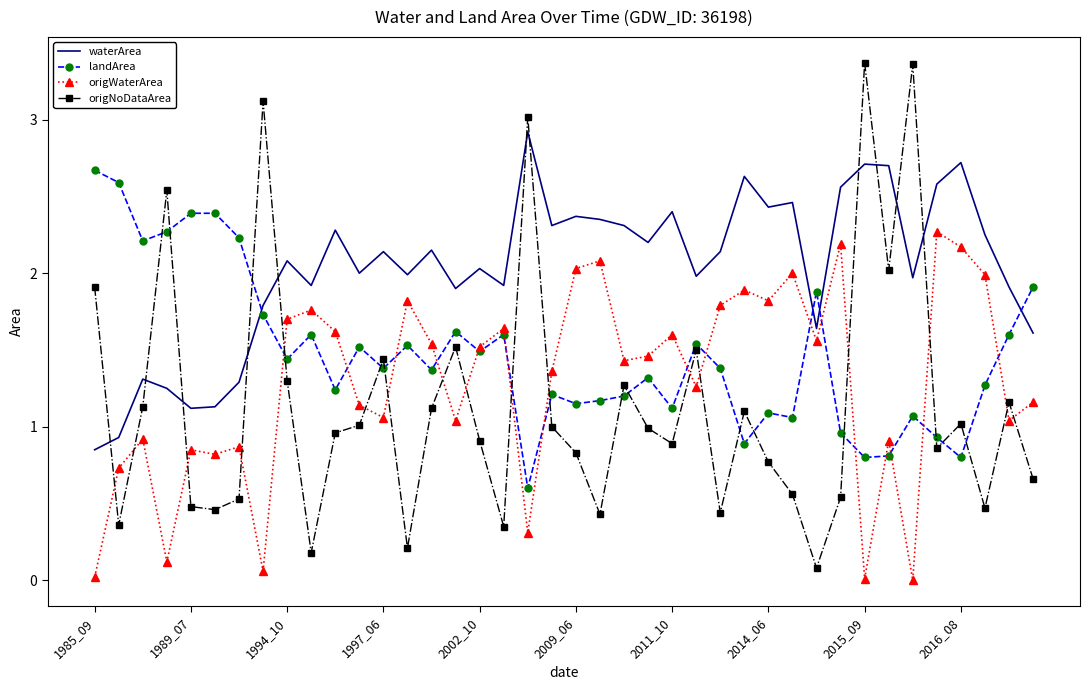

True or false: waterArea and origWaterArea cross at least once.

False